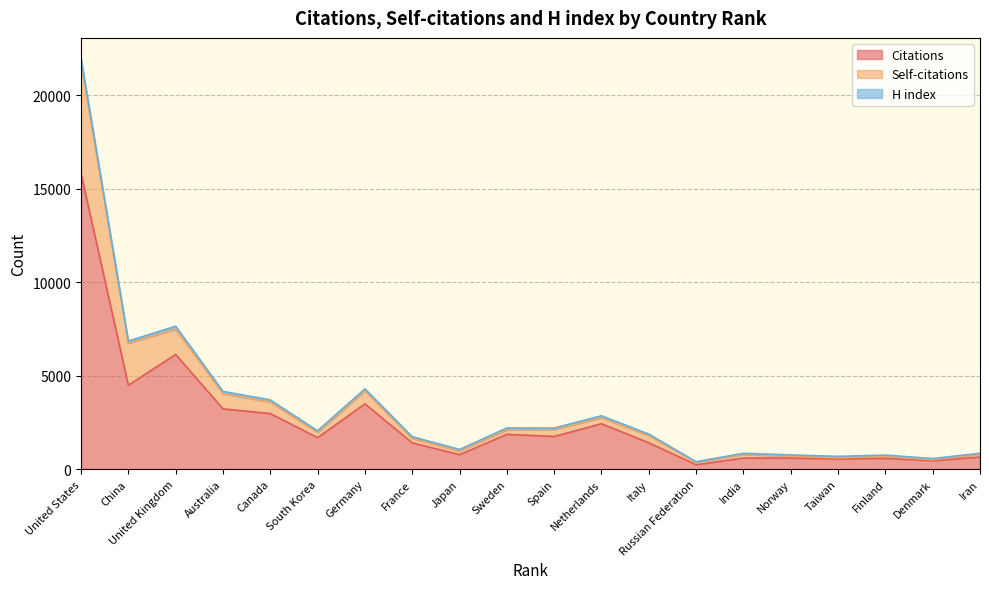

The value of Citations at Netherlands is 2429. True or false?

True